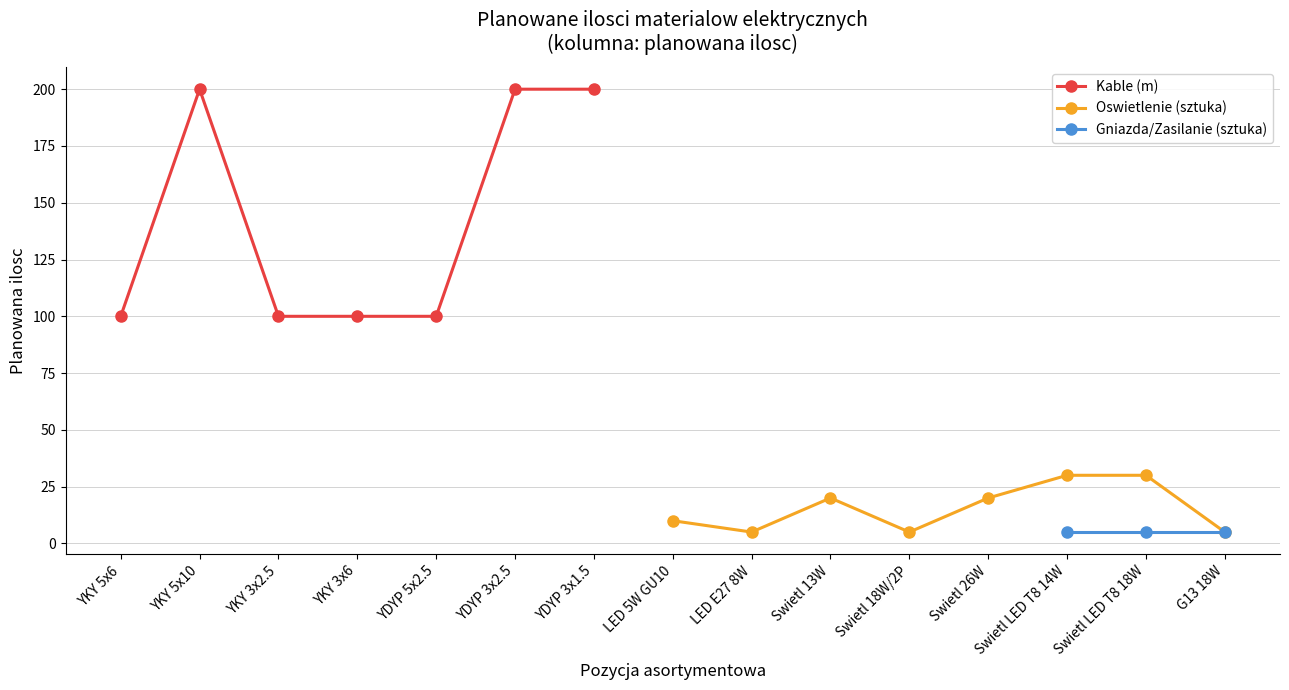

In Oswietlenie (sztuka), how many points are higher than both neighbors (excluding endpoints)?

1